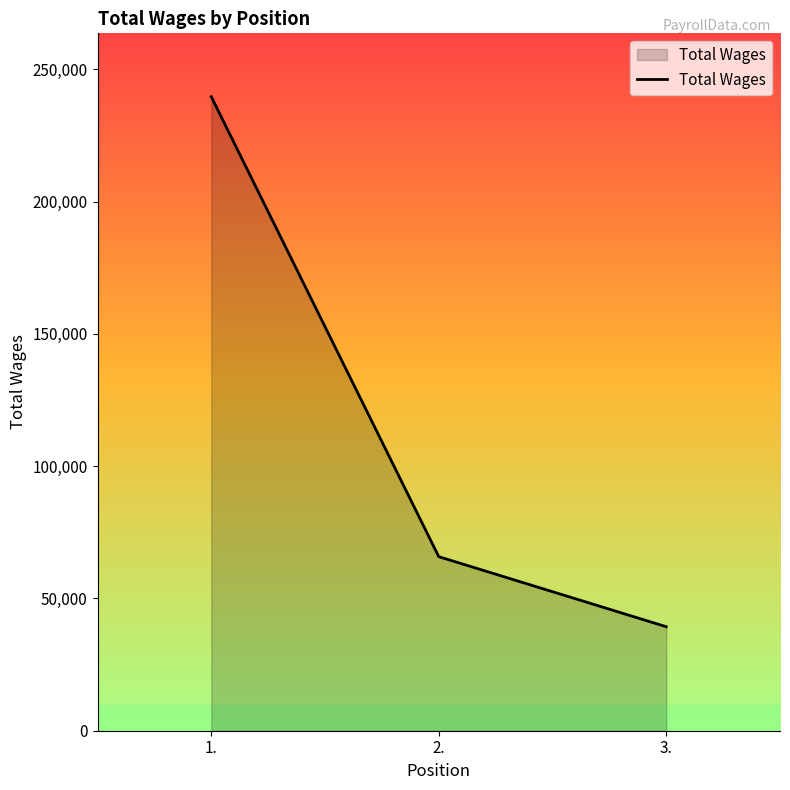

Between 3. and 1., which is larger?

1.